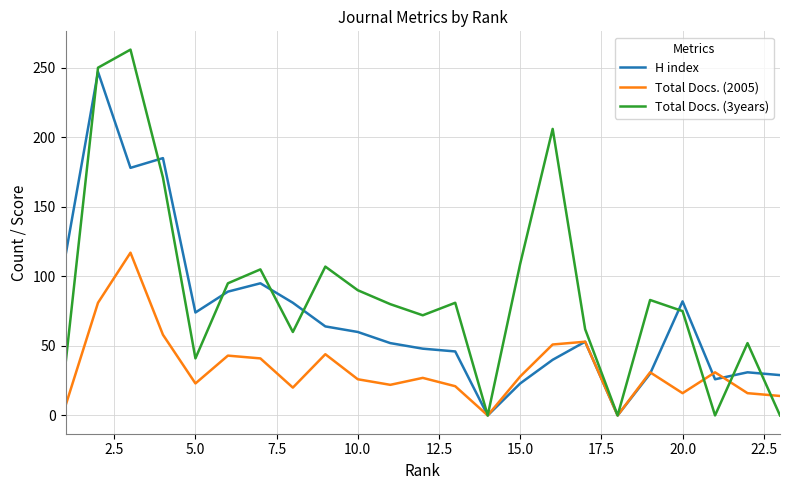

Which series has the largest total across all categories?

Total Docs. (3years)